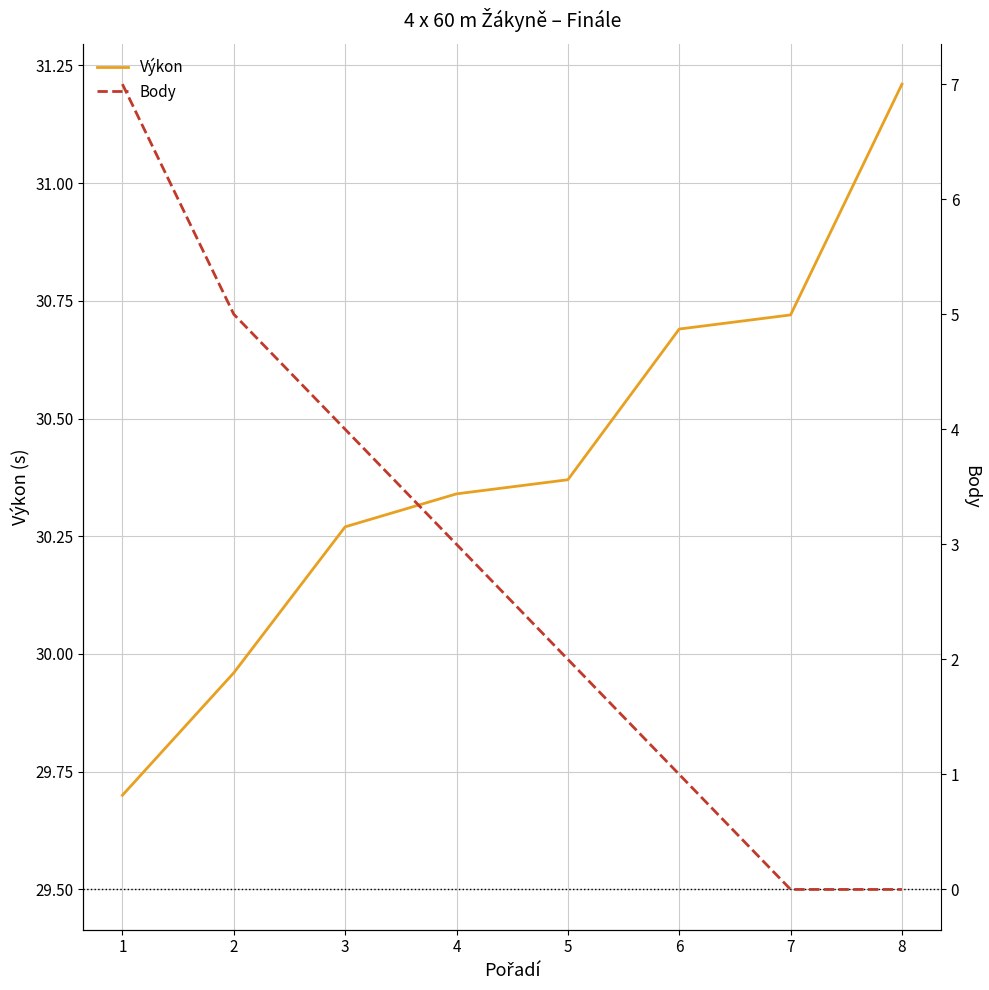

Is it true that Body equals 2.0 at 5?

True